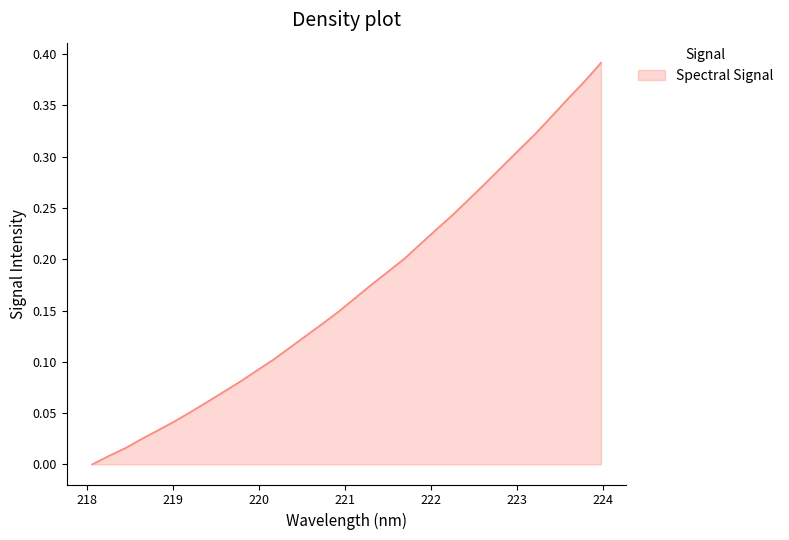

What is the average value?

0.2